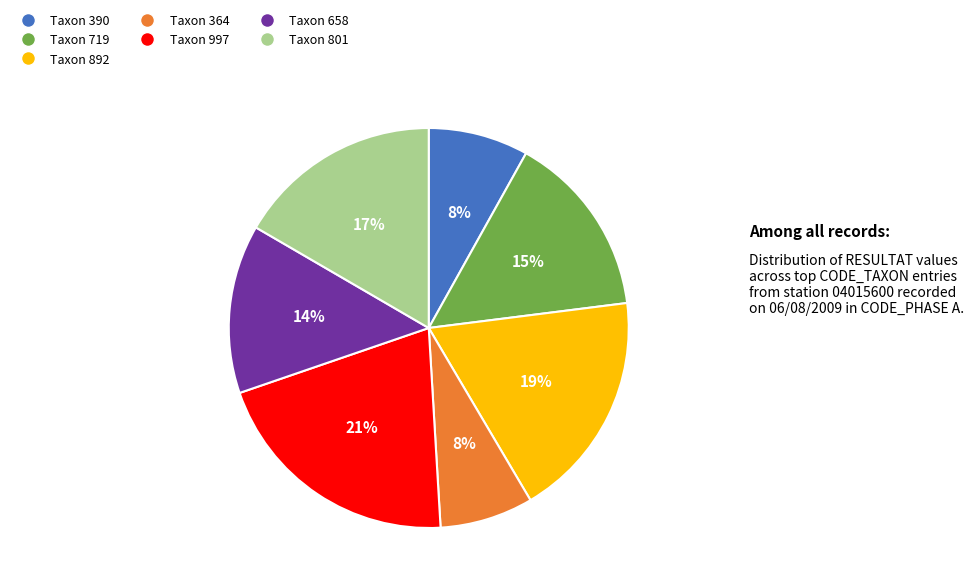

What is the largest slice in the pie chart?

Taxon 997